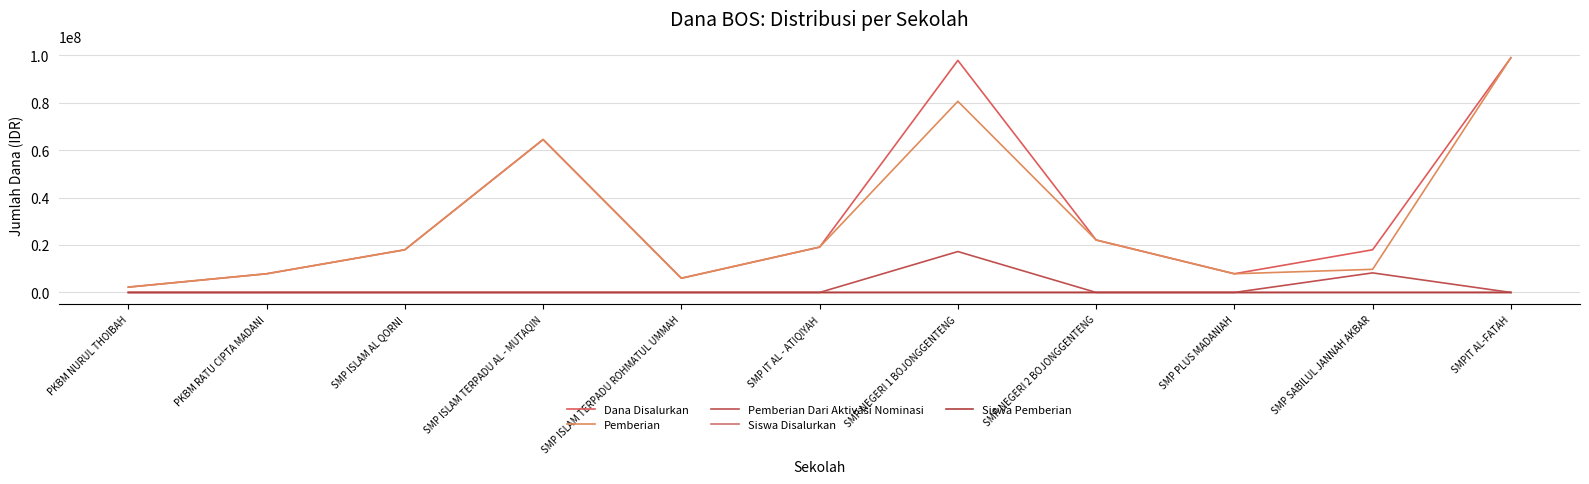

Read the Siswa Disalurkan value at SMP SABILUL JANNAH AKBAR, to the nearest 10.

20